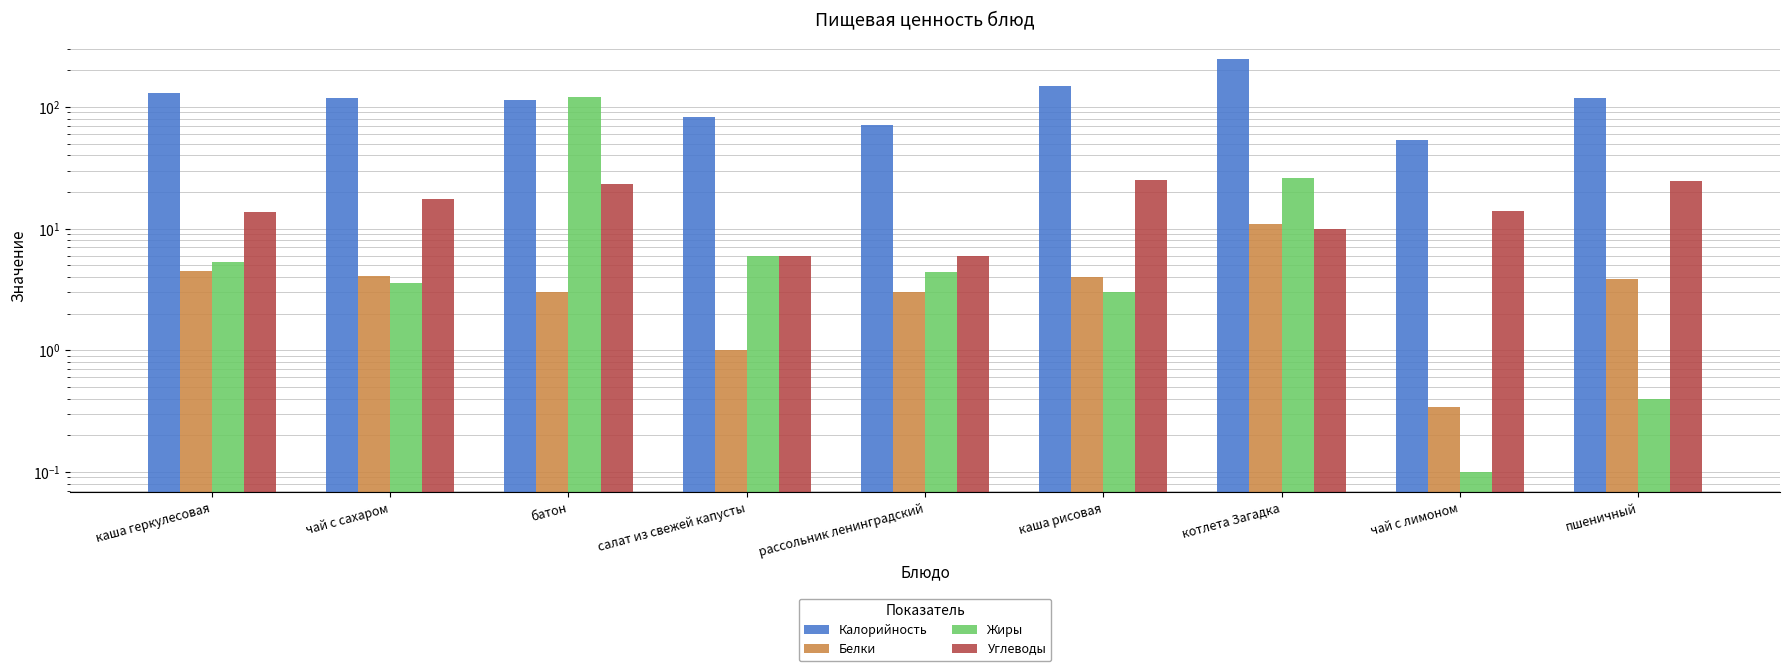

Which has a higher value, пшеничный or батон?

пшеничный